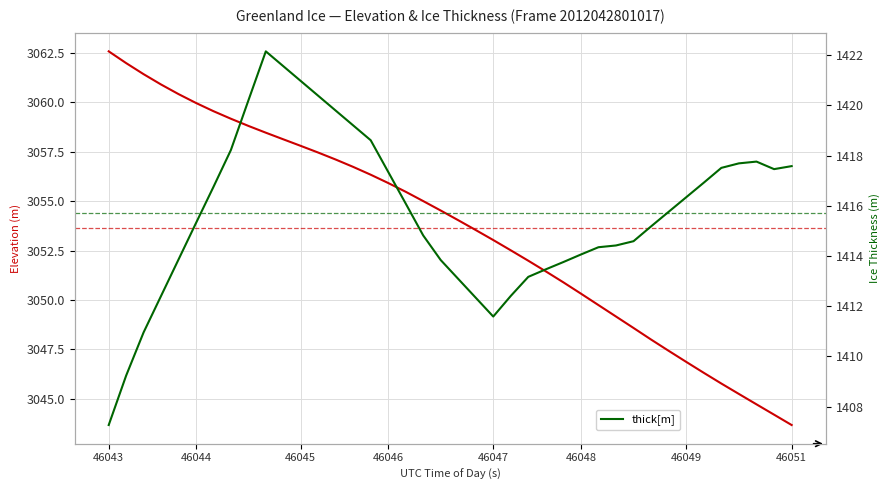

Reading left to right, transcribe all the data shown in this chart.

ELEVATION: 3062.6	3062.0	3061.4	3060.9	3060.4	3060.0	3059.6	3059.2	3058.8	3058.5	3058.1	3057.8	3057.5	3057.1	3056.7	3056.3	3055.9	3055.5	3055.0	3054.5	3054.0	3053.5	3053.0	3052.5	3052.0	3051.4	3050.9	3050.3	3049.7	3049.2	3048.6	3048.0	3047.4	3046.9	3046.3	3045.8	3045.2	3044.7	3044.2	3043.7
THICK: 1407.3	1409.2	1411.0	1412.4	1413.9	1415.3	1416.8	1418.2	1420.2	1422.2	1421.6	1421.0	1420.4	1419.8	1419.2	1418.6	1417.3	1416.1	1414.8	1413.8	1413.1	1412.3	1411.6	1412.4	1413.2	1413.5	1413.8	1414.1	1414.3	1414.4	1414.6	1415.2	1415.8	1416.3	1416.9	1417.5	1417.7	1417.8	1417.5	1417.6